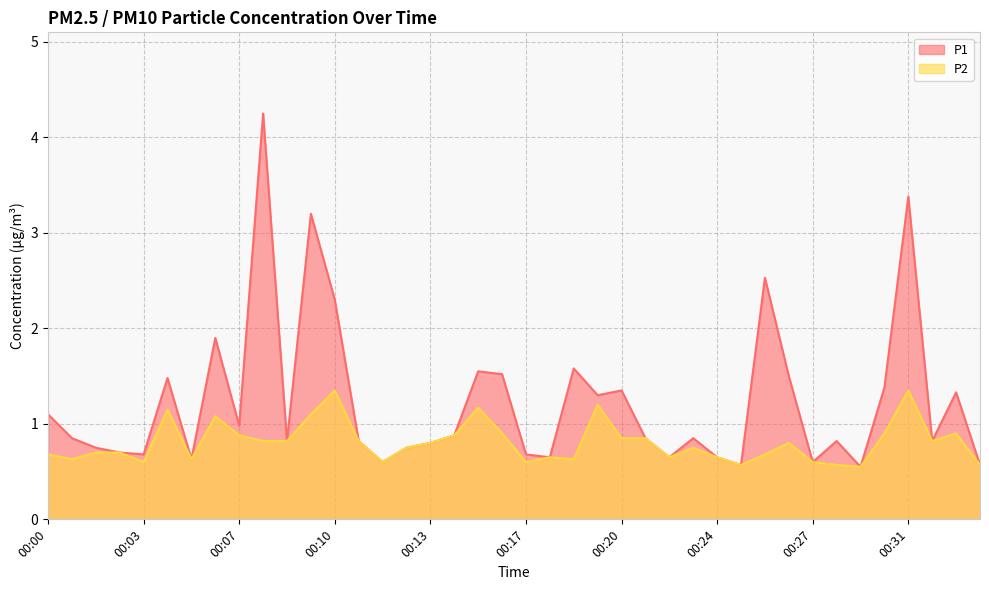

How many categories are shown in the chart?

40